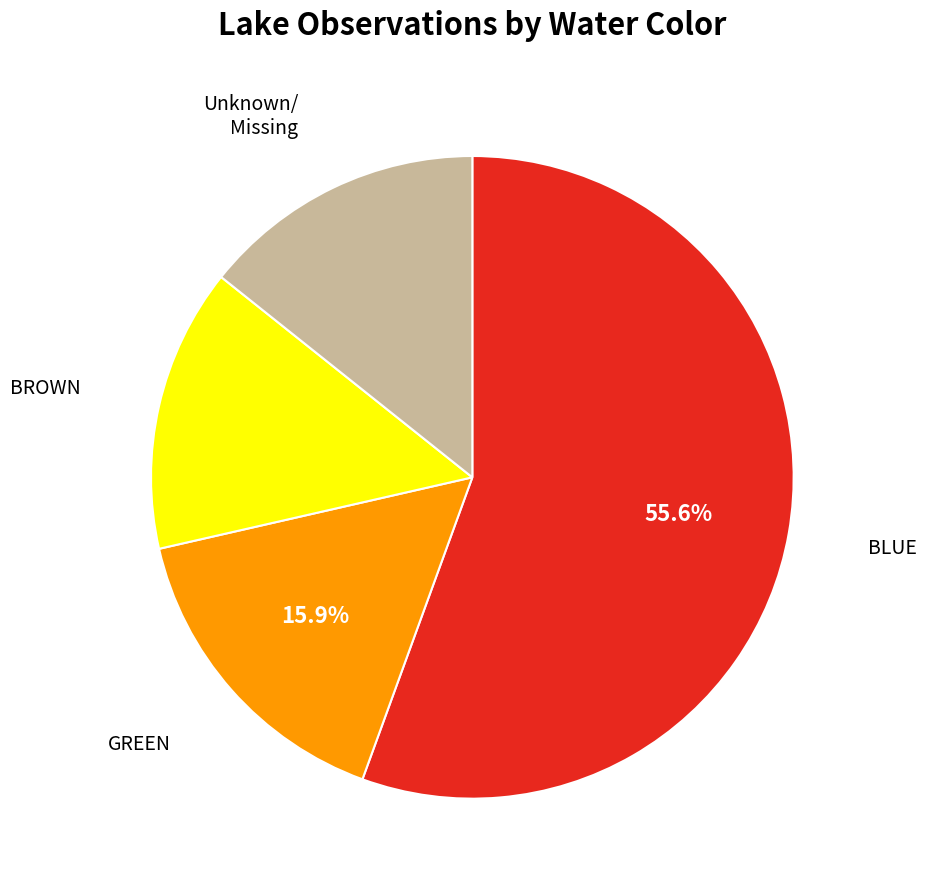

How many segments does this pie chart have?

4